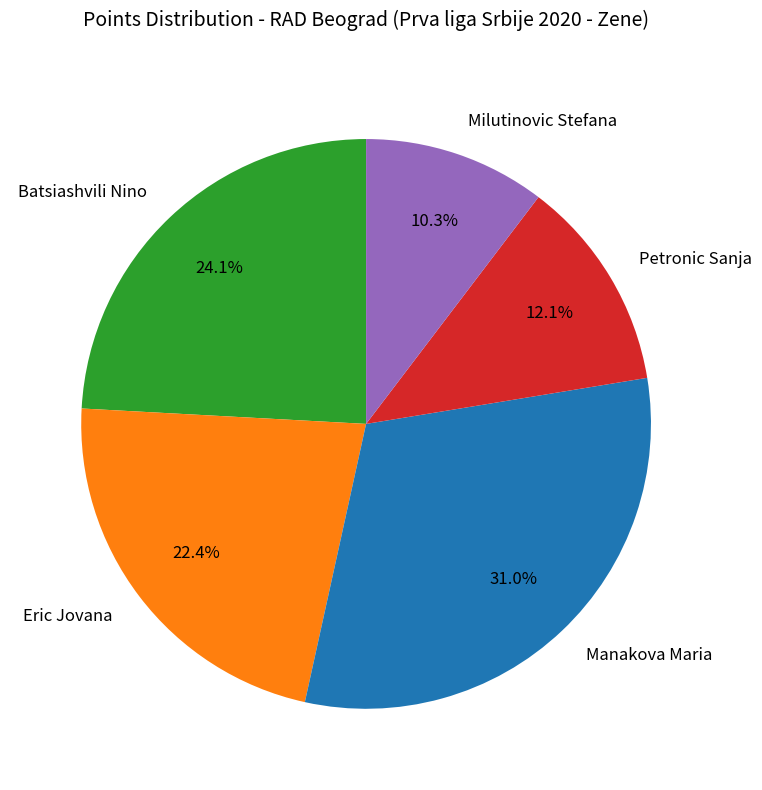

Count the number of slices in the pie.

5